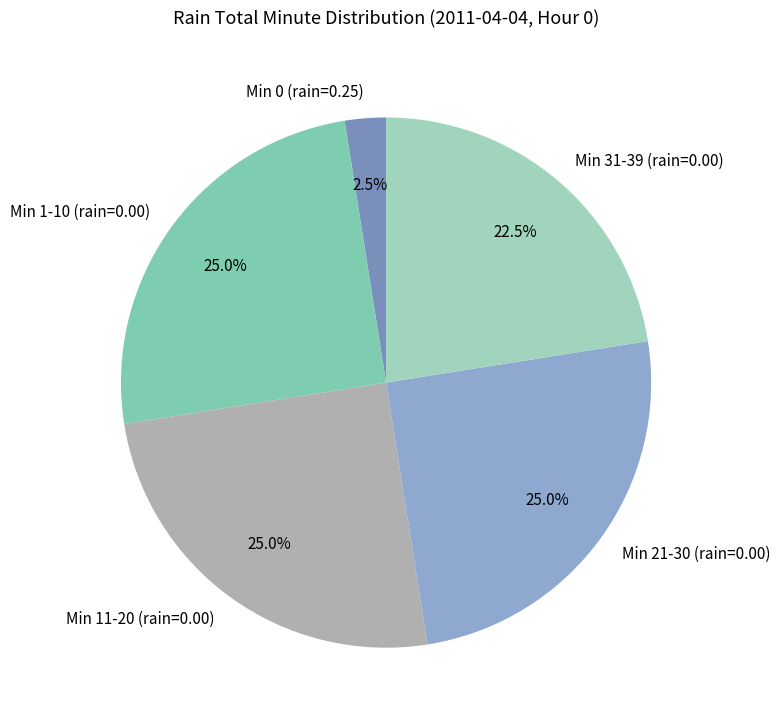

Which slice is the smallest?

Min 0 (rain=0.25)